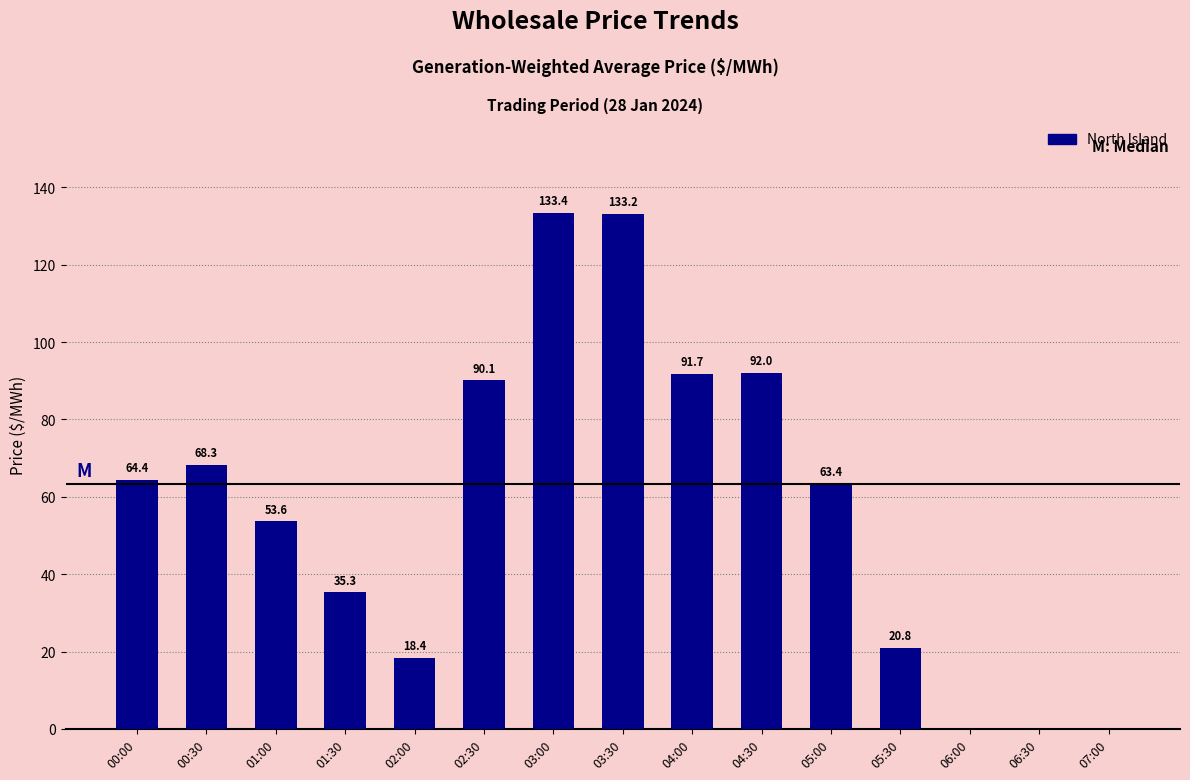

Are the bars horizontal?

No